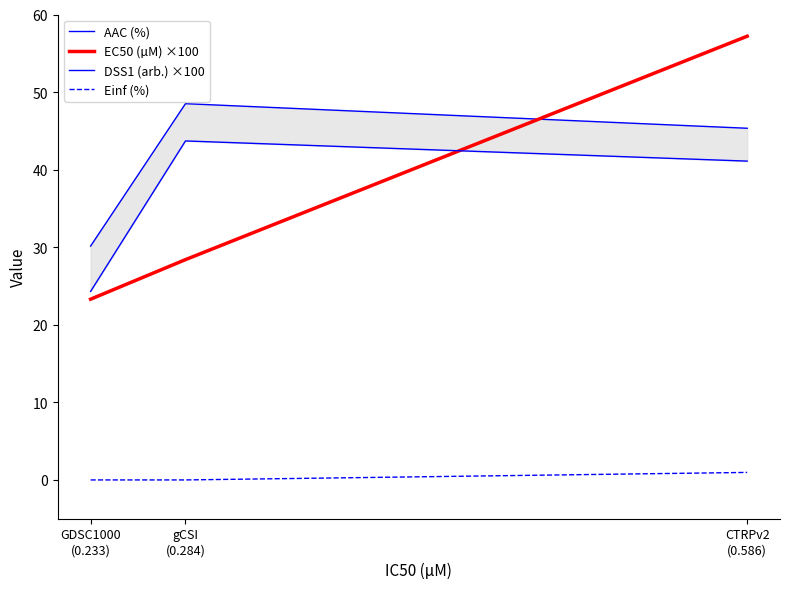

Rank the categories by Einf (%) value from highest to lowest.

CTRPv2
(0.586), GDSC1000
(0.233), gCSI
(0.284)